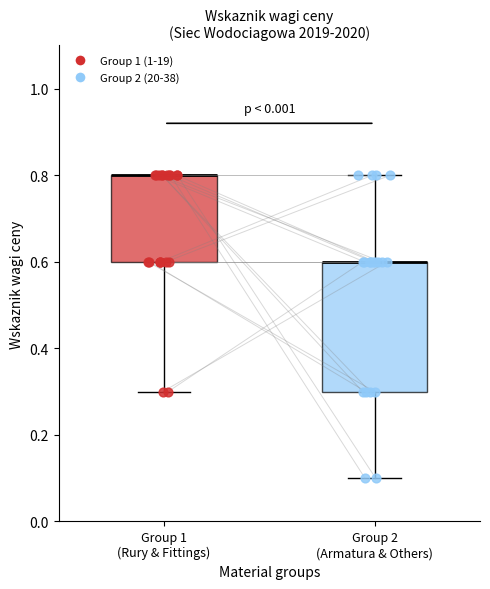

Comparing the boxes themselves (not the whiskers), which one is the tallest?

Group 2 (Armatura & Others)